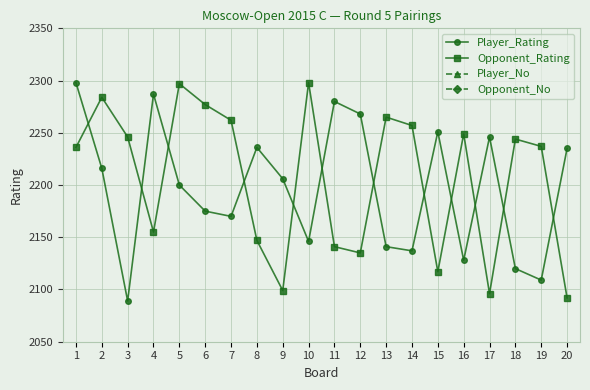

Is the value of Opponent_No at 12 greater than the value of Opponent_Rating at 14?

No